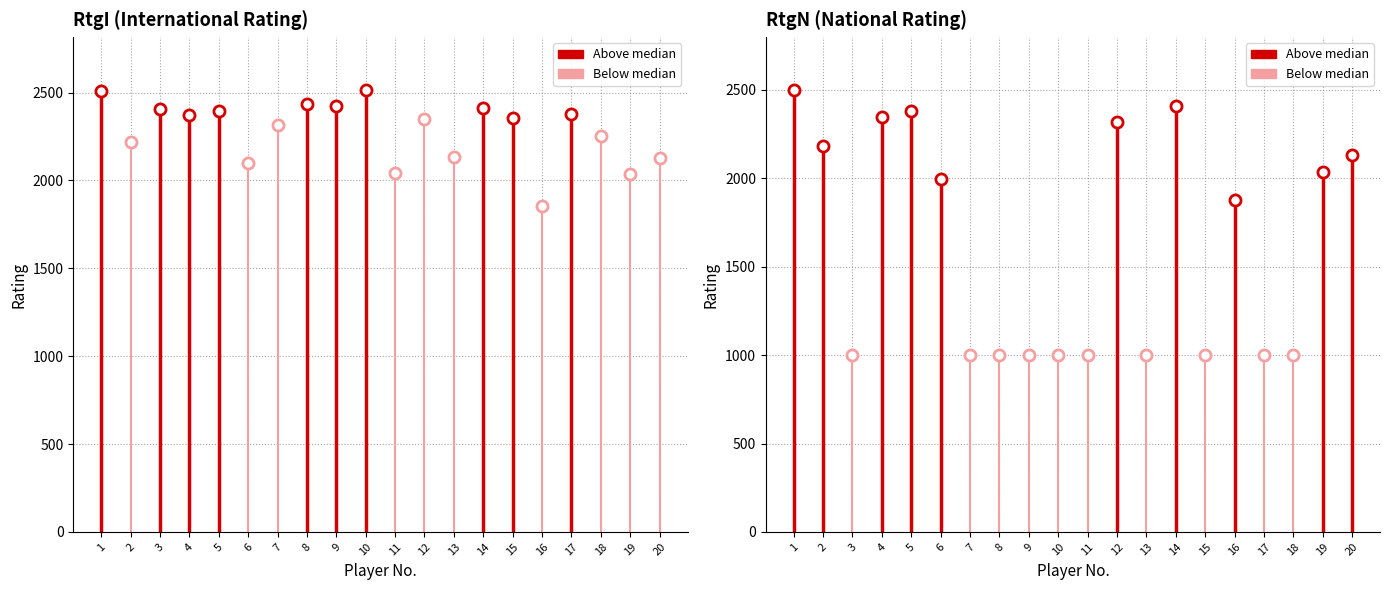

At which label does RtgI first exceed 2354?

1